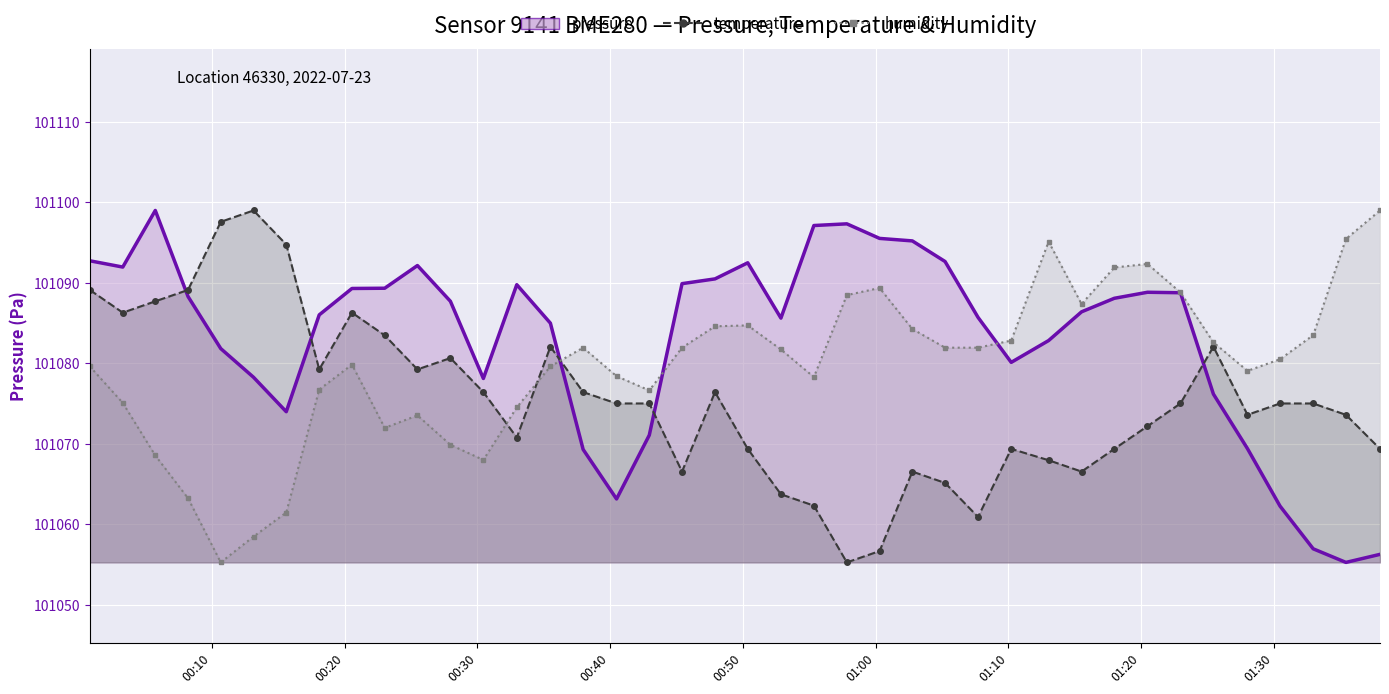

What is the sum of all humidity_line values?

4043189.0